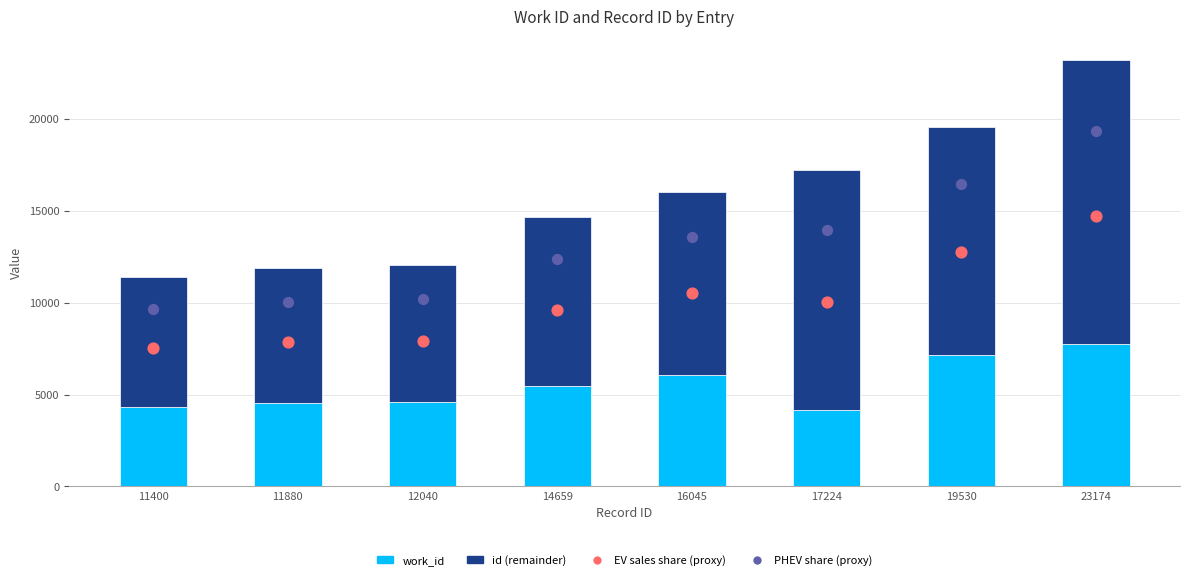

Is the value of EV sales share (proxy) at 17224 greater than the value of id (remainder) at 11880?

Yes